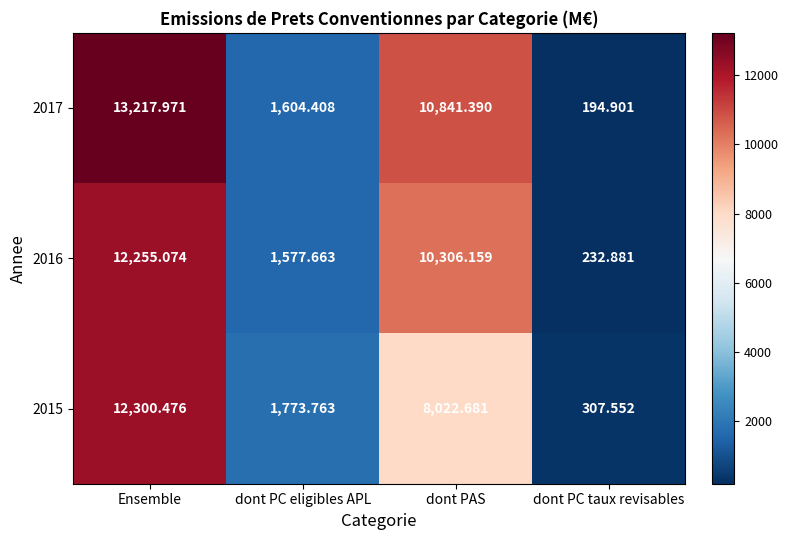

At which category is the sum across all series the highest?

Ensemble